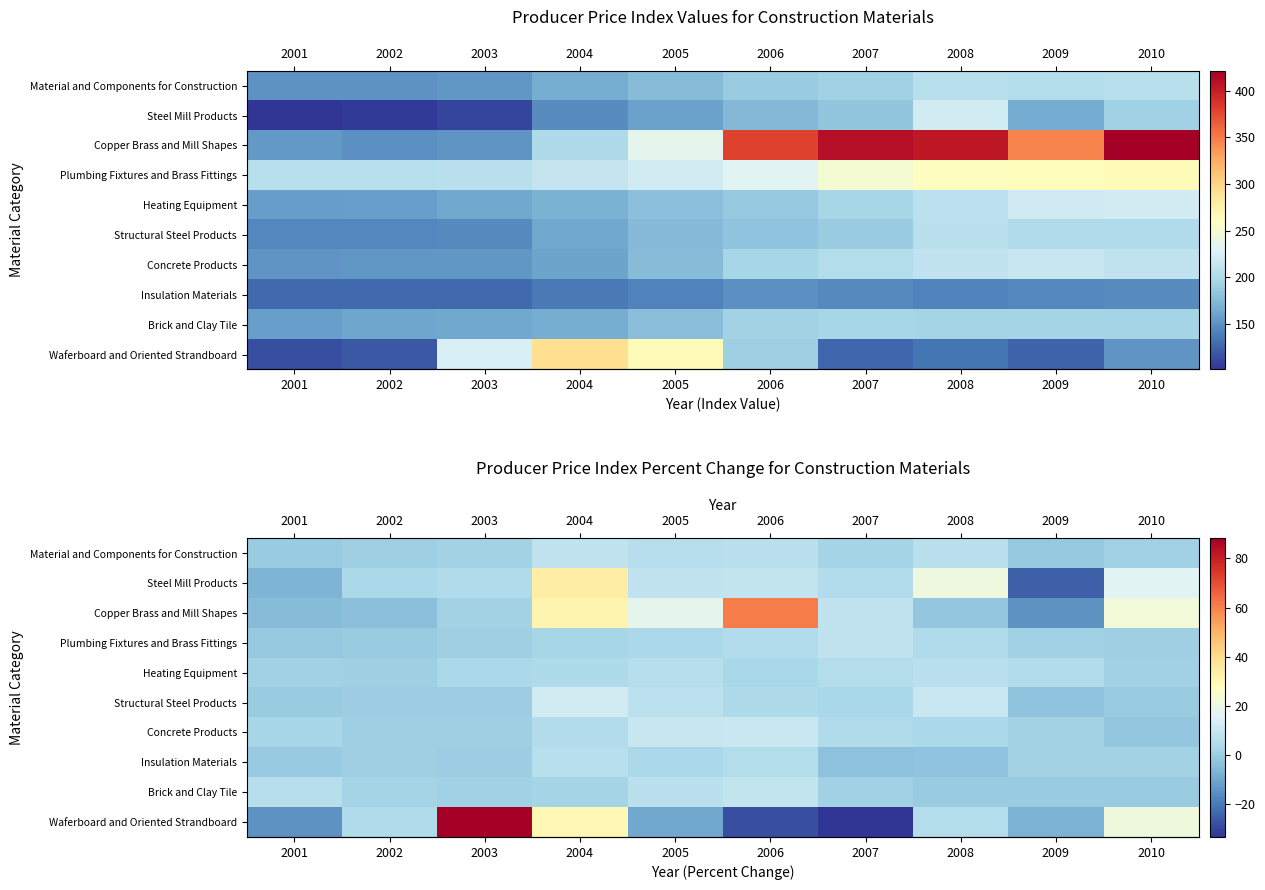

Between 2006 and 2001, which is larger?

2006